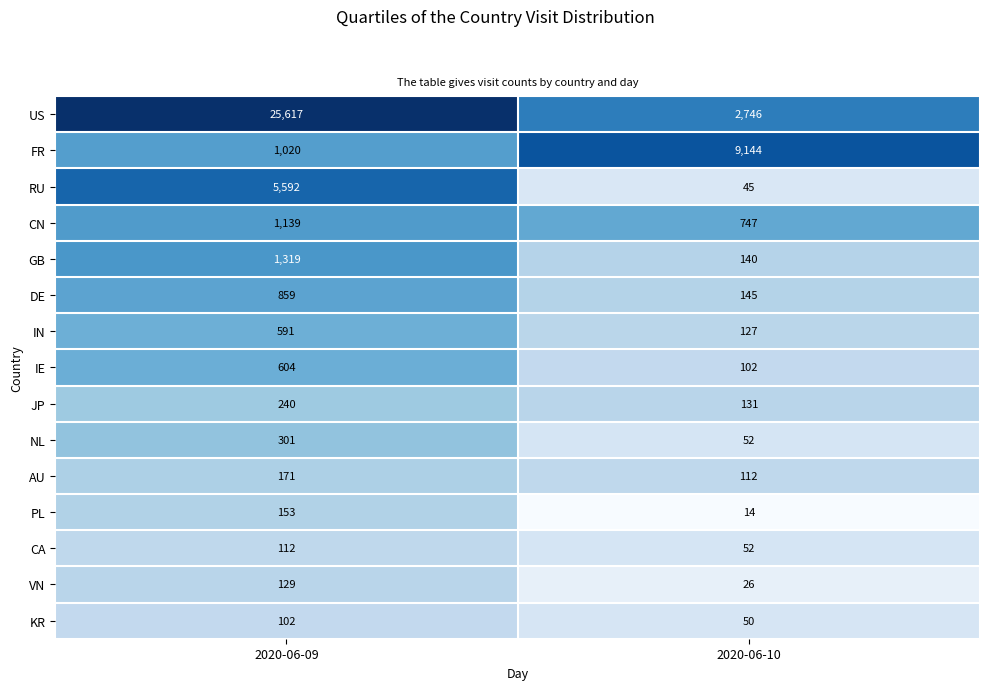

What is the approximate value of US at 2020-06-10?

2746